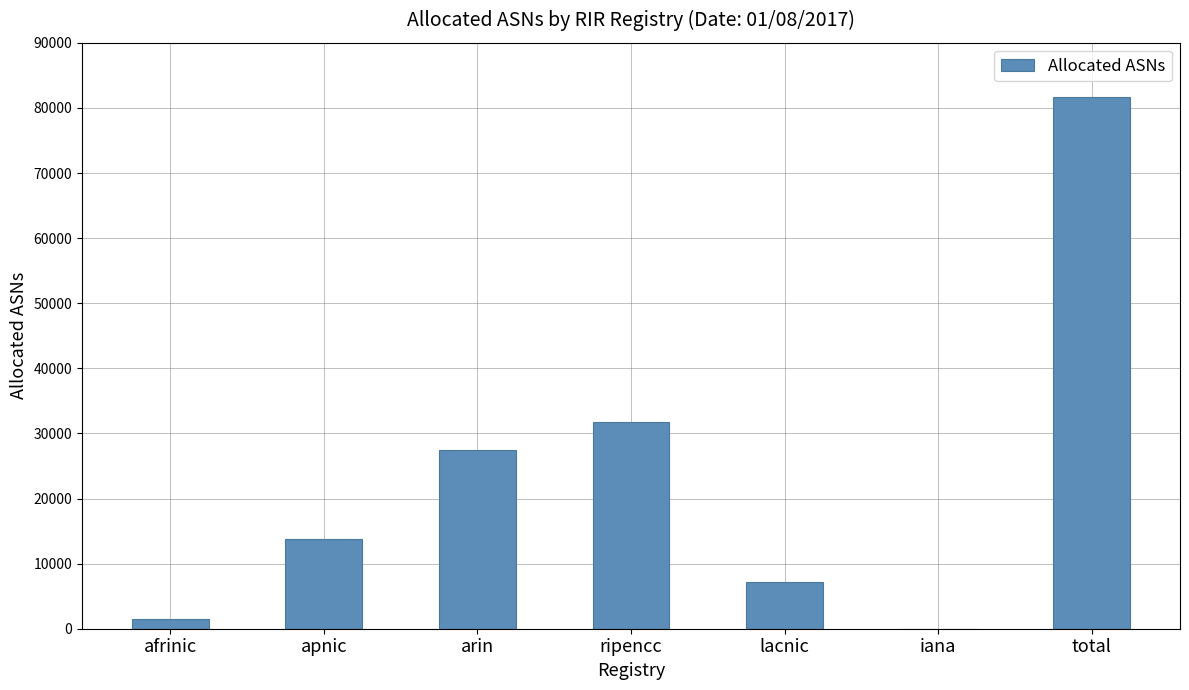

The value at apnic is 4302. True or false?

False